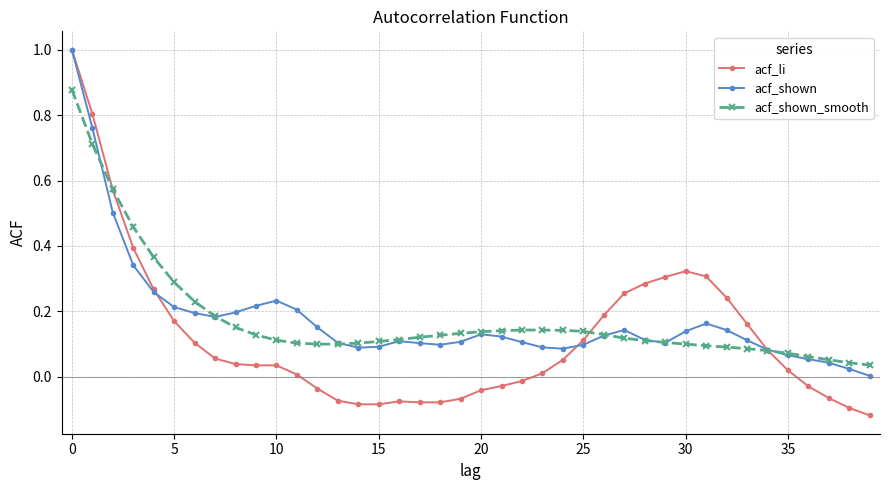

What is the greatest value displayed?

1.0